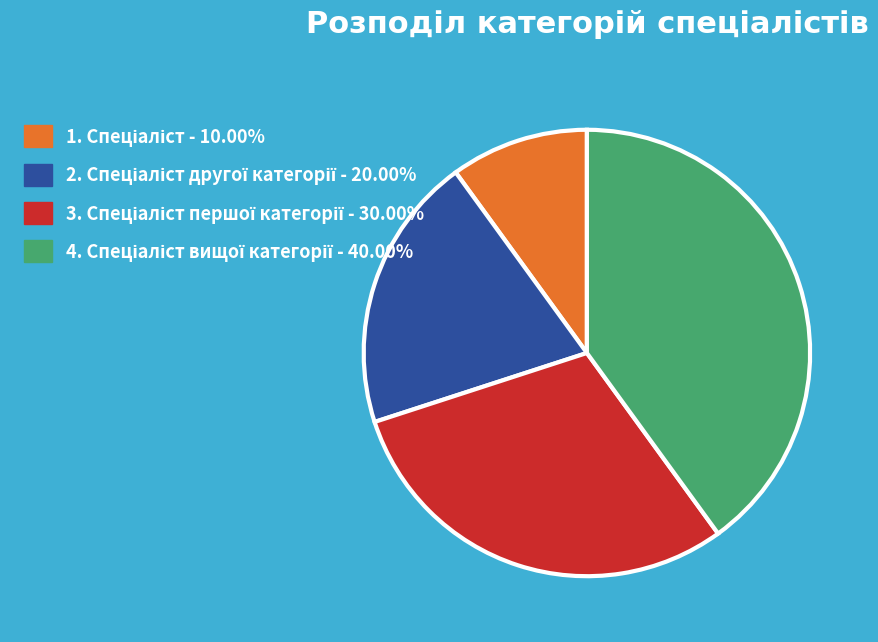

Is there a majority slice in this chart?

No